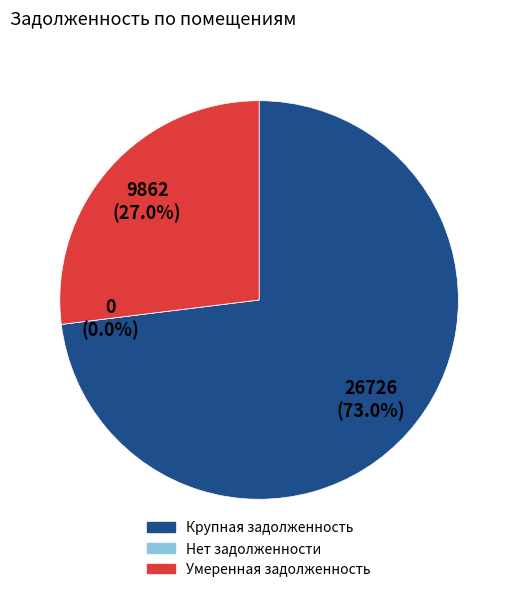

Is the sum of 20 and 37 greater than half?

No